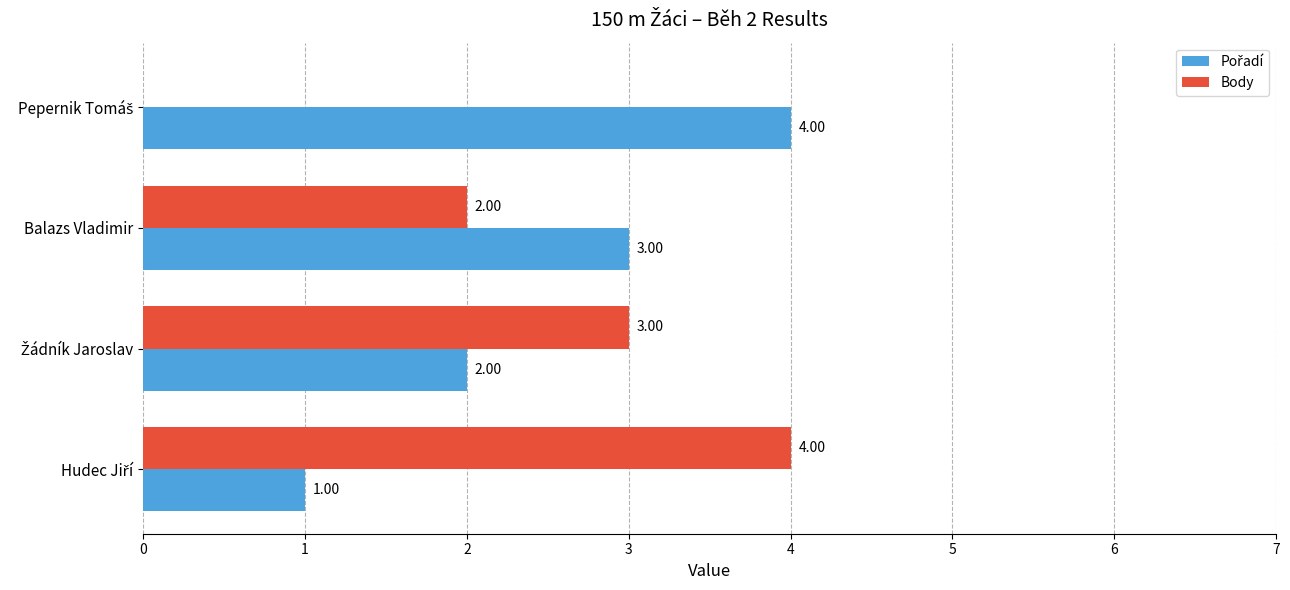

At which label is Body closest to 2?

Balazs Vladimir